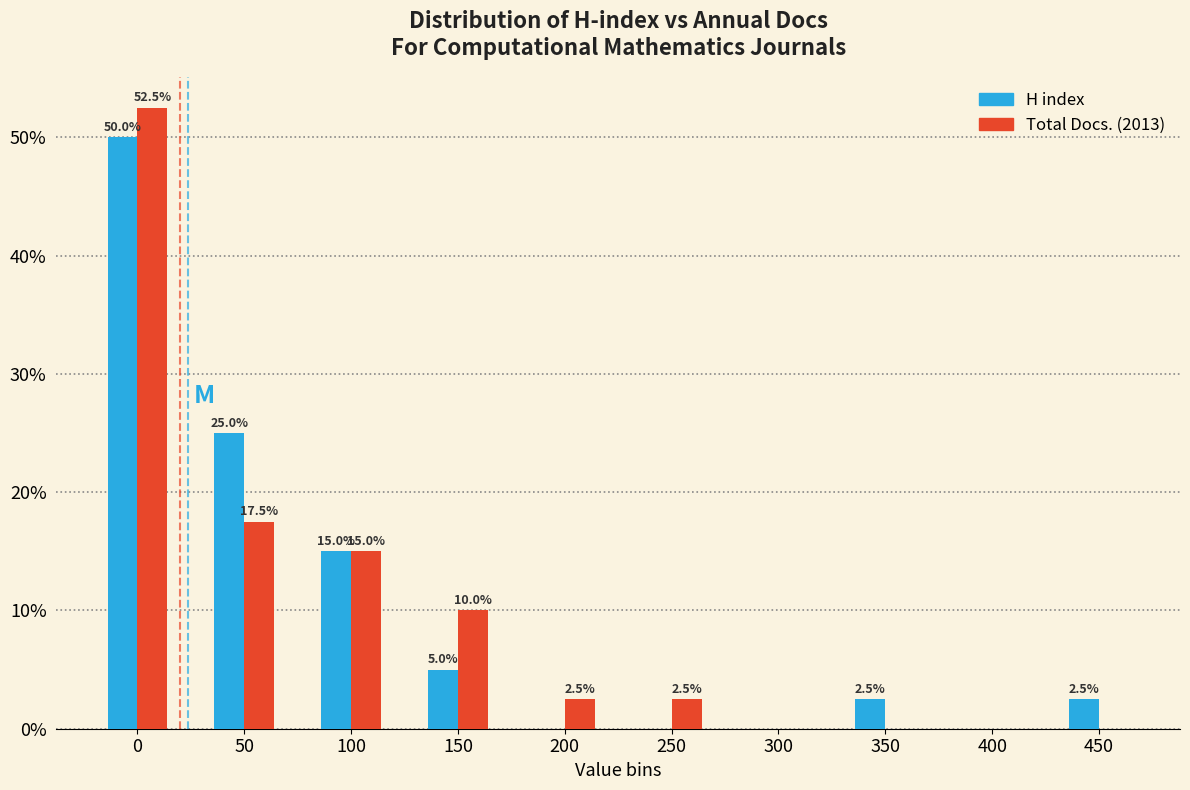

Reading left to right, what are all the values shown in this chart?

H index: 0=50.0	50=25.0	100=15.0	150=5.0	200=0.0	250=0.0	300=0.0	350=2.5	400=0.0	450=2.5
Total Docs. (2013): 0=52.5	50=17.5	100=15.0	150=10.0	200=2.5	250=2.5	300=0.0	350=0.0	400=0.0	450=0.0